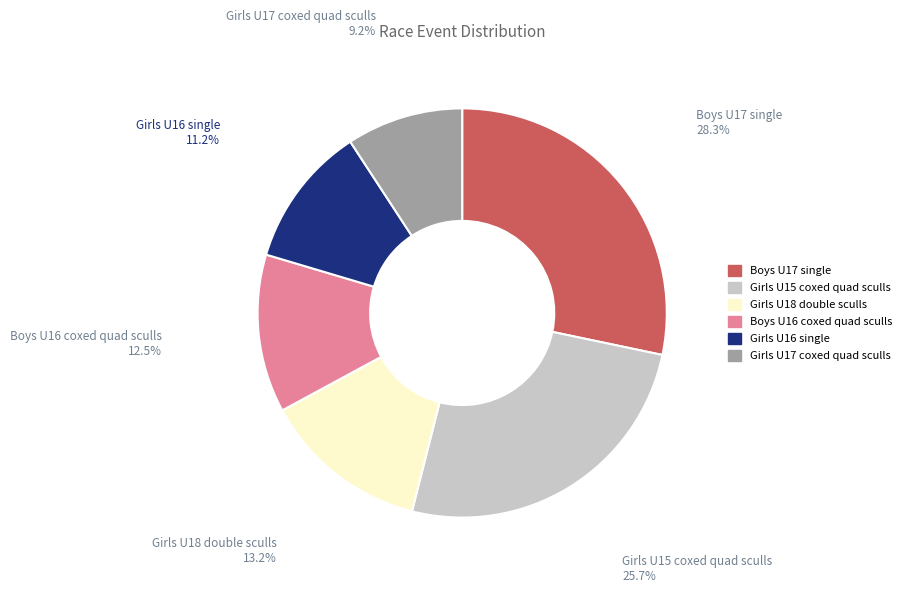

What is the ratio of the value at Girls U17 coxed quad sculls to the value at Girls U16 single?

0.8